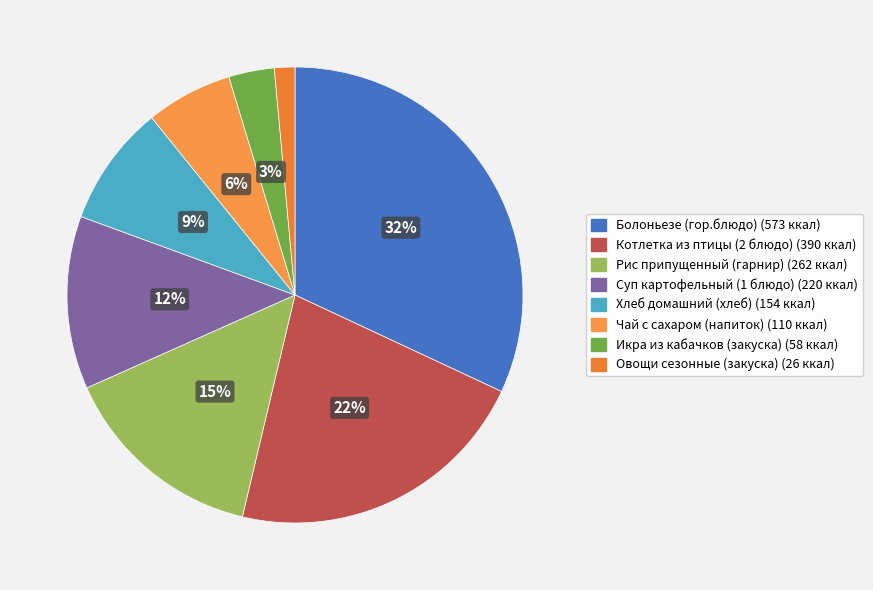

How many slices are in this pie chart?

8